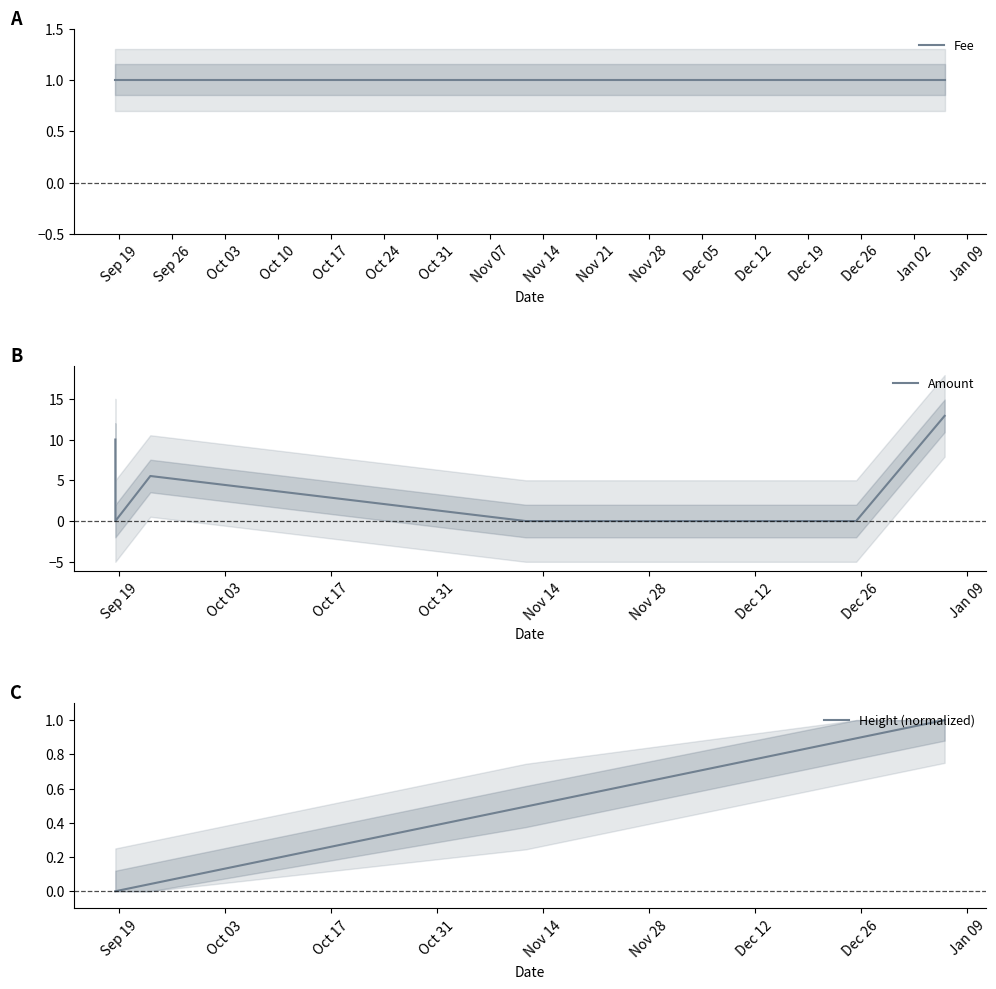

True or false: Amount has more than 1 interior local peaks.

False